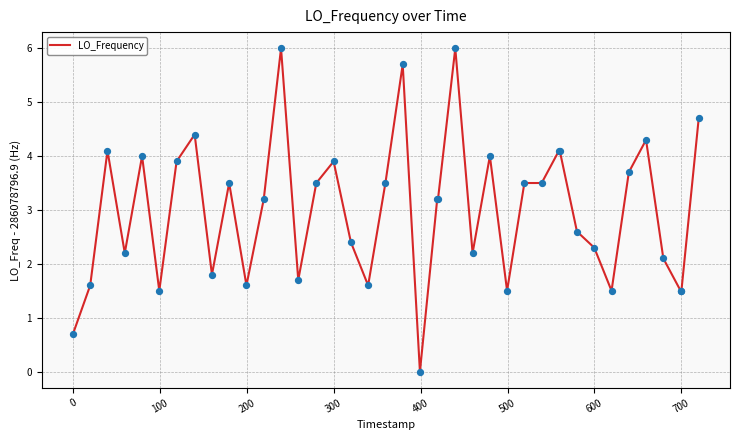

What is the greatest value displayed?

6.0